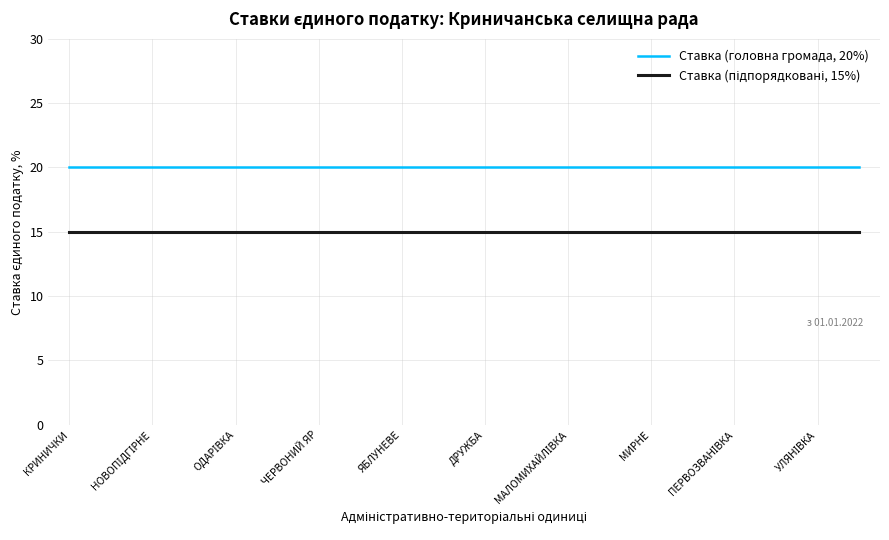

Which series has the largest total across all categories?

Ставка (головна громада, 20%)